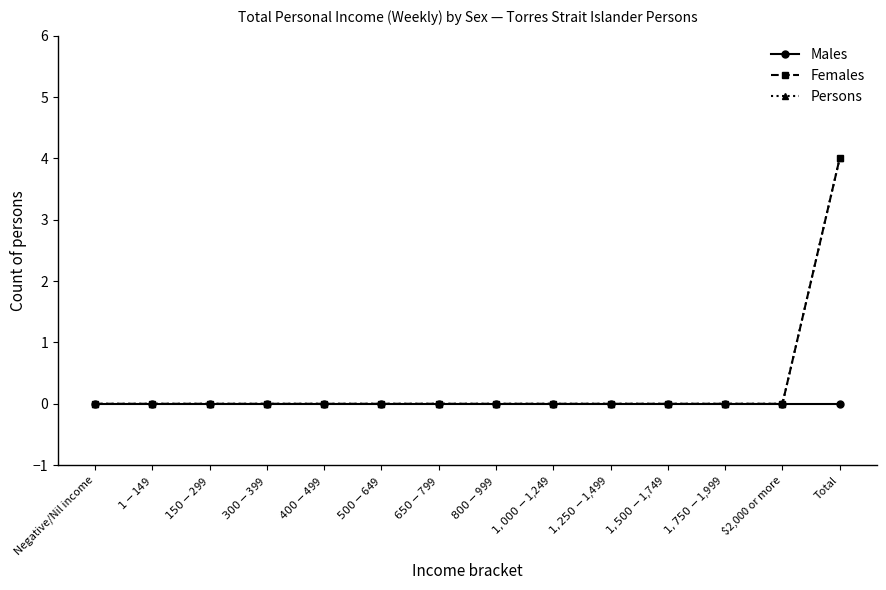

Is the value of Persons at $1,500-$1,749 greater than the value of Females at $1,500-$1,749?

No